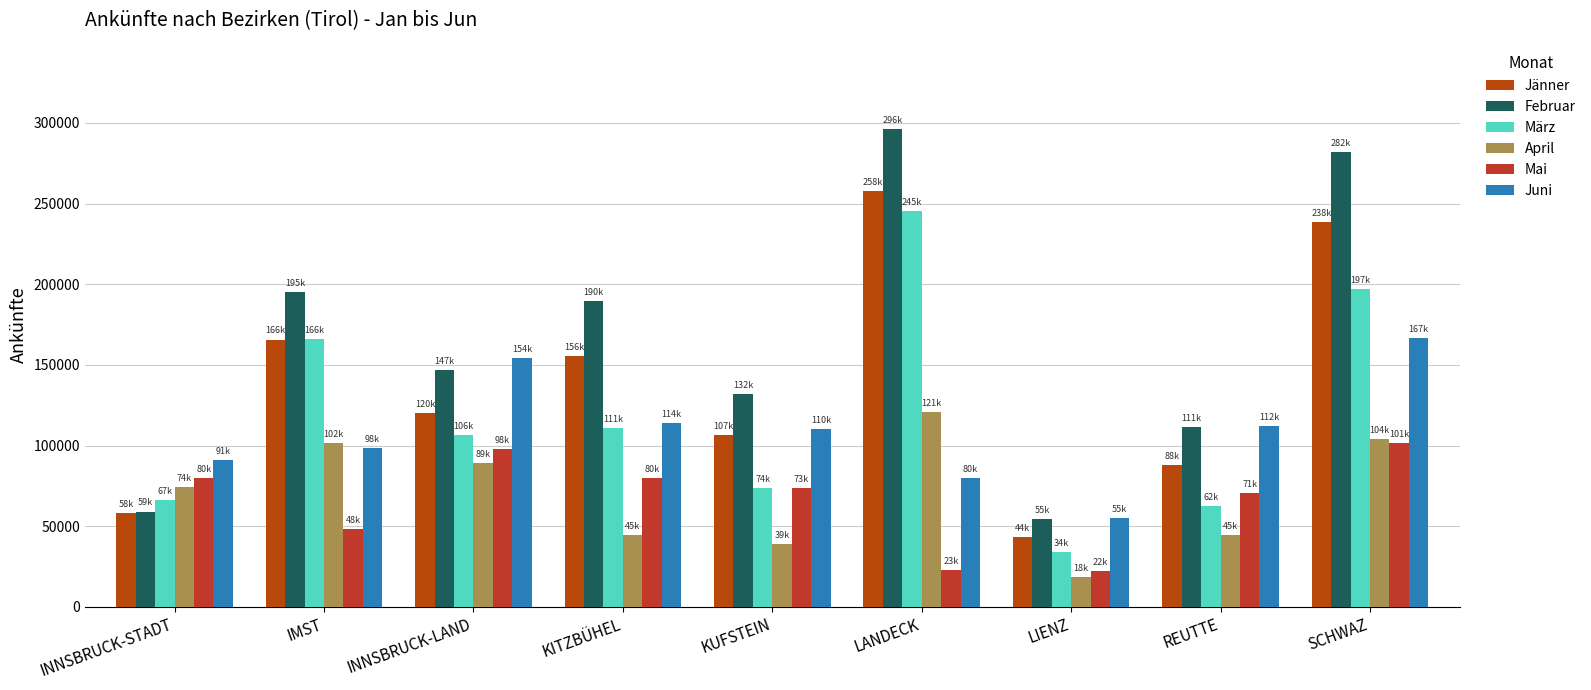

The value of Jänner at REUTTE is 87802. True or false?

True